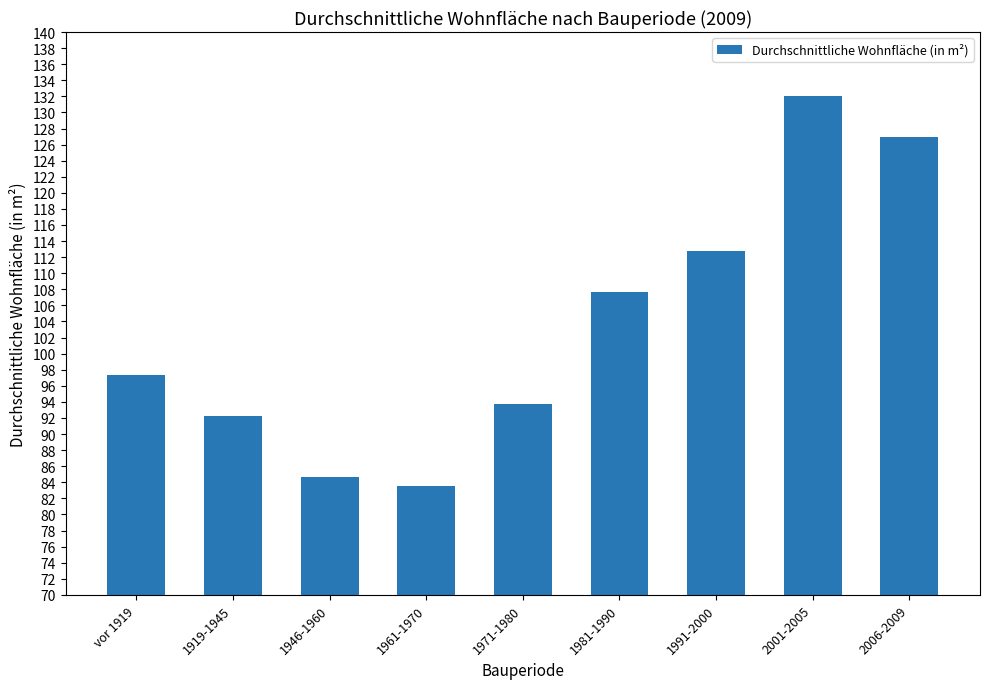

What is the maximum value shown in the chart?

132.1